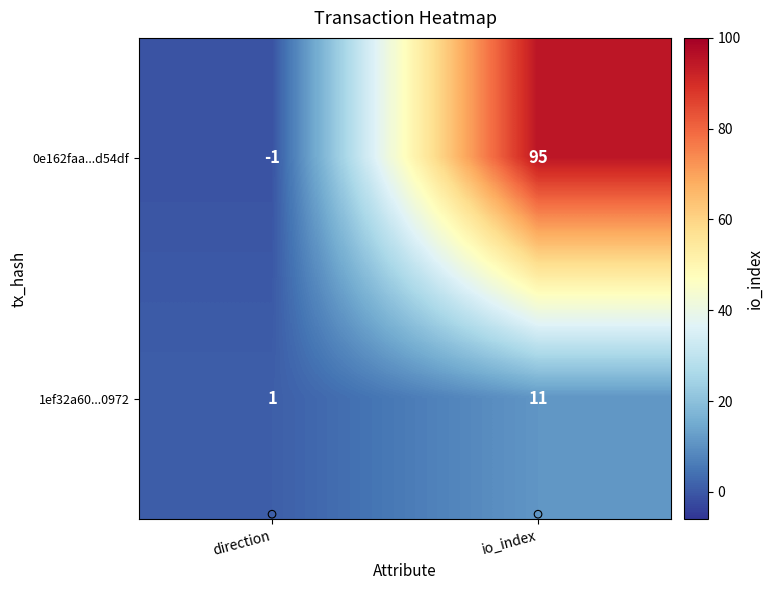

At which label does 0e162faa...d54df reach its peak?

io_index